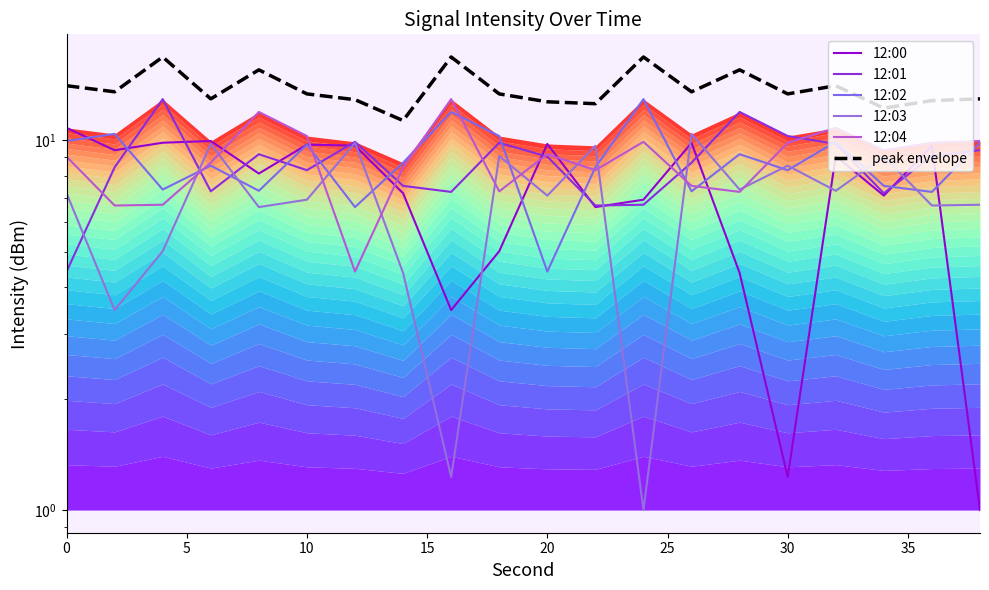

What is the total value across all series at 0?

55.5